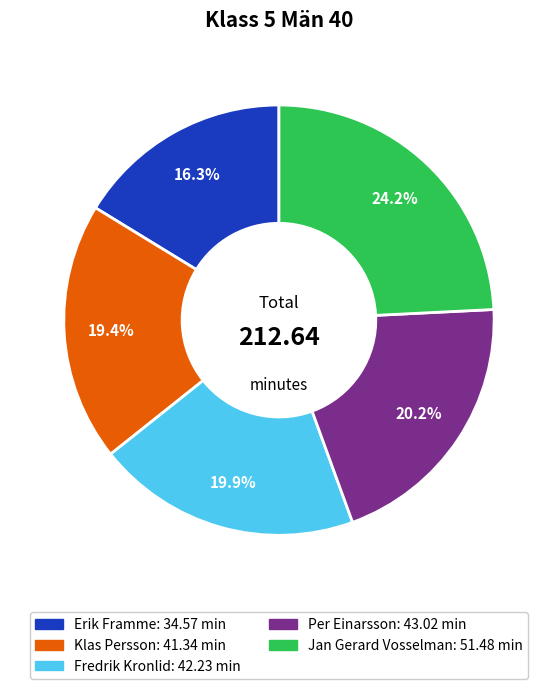

To the nearest percent, what portion does Erik Framme represent?

16%